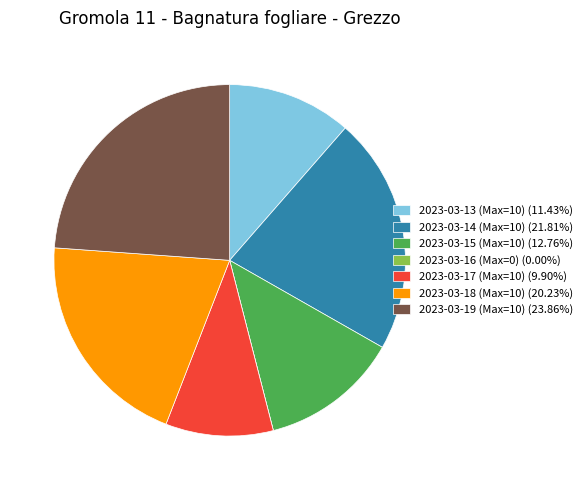

Is there a majority slice in this chart?

No